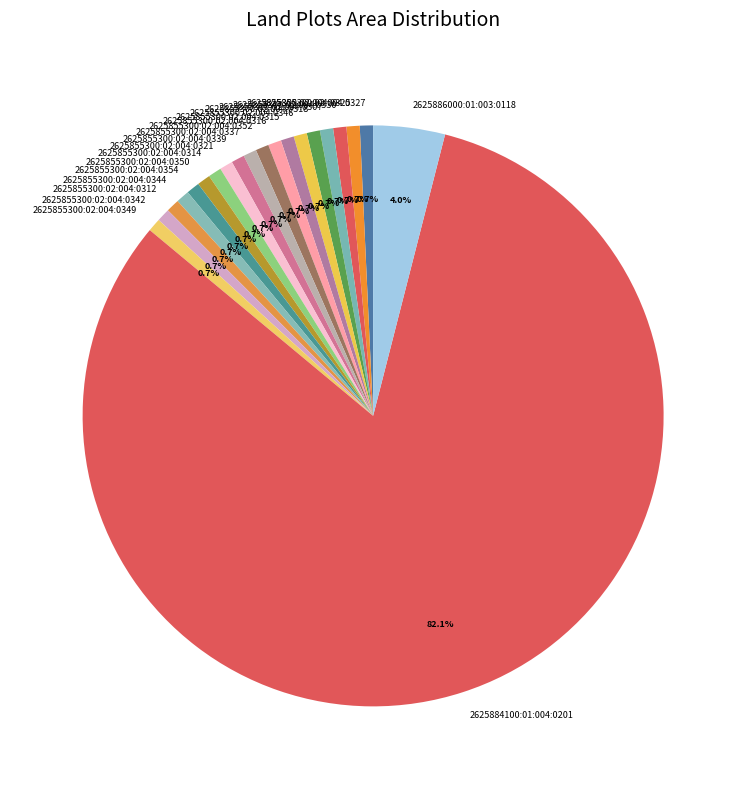

What percentage is the 2625855300:02:004:0354 slice, to the nearest percent?

1%